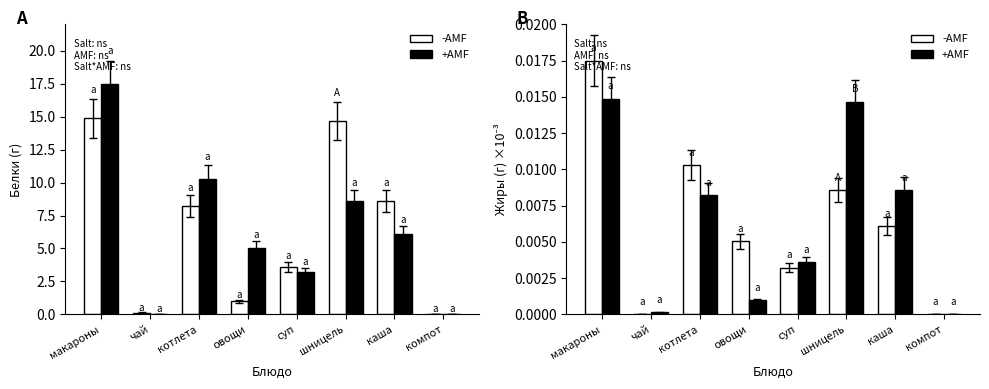

What is the sum of all -AMF values?

0.1